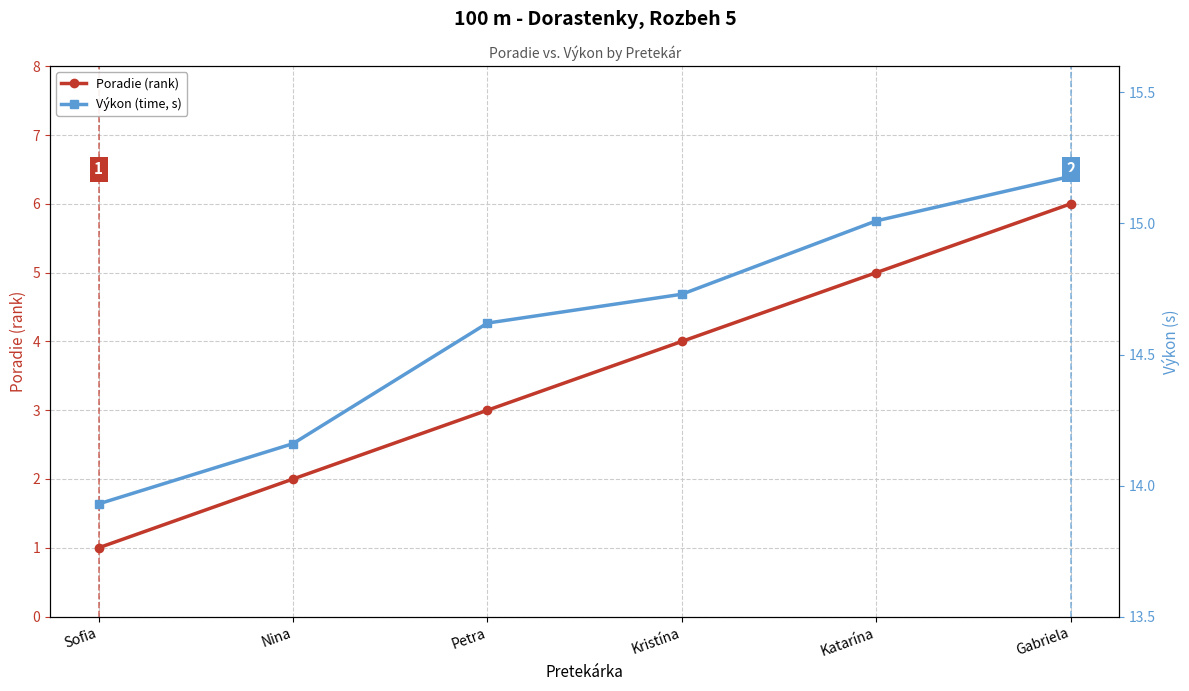

List the series in order of their overall mean, highest first.

Výkon (time, s), Poradie (rank)